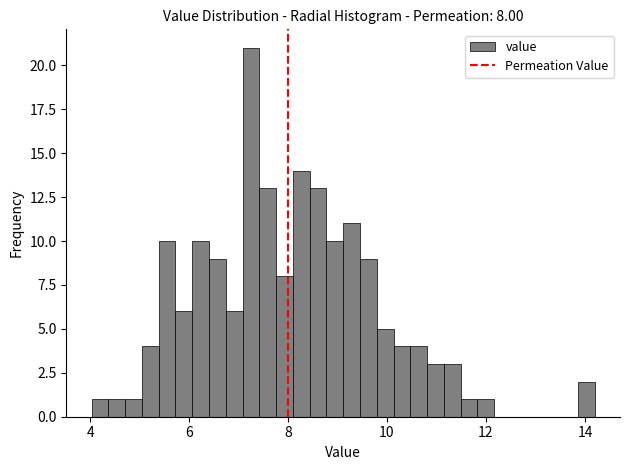

Read against the x-axis, roughly where is the centre of the tallest bar?

7.2